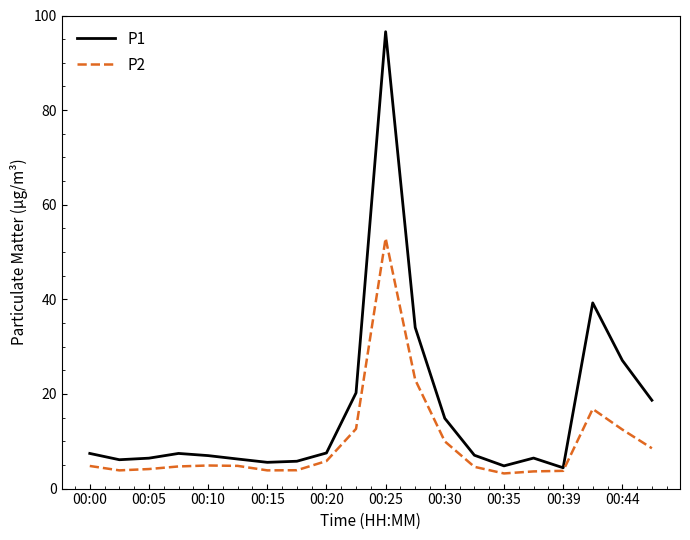

Which series has the widest spread of values?

P1